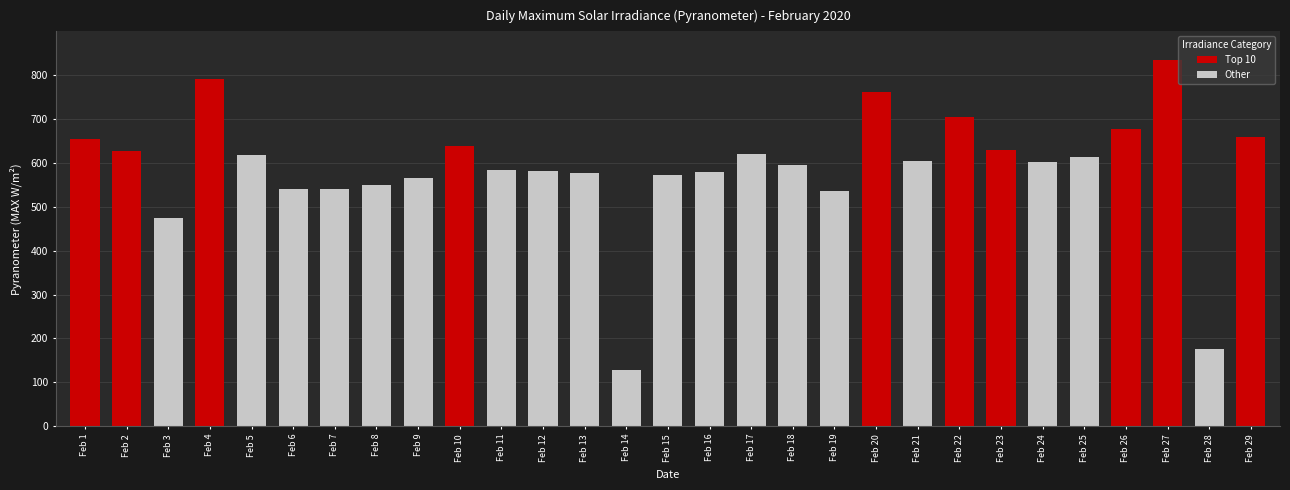

Between Feb 25 and Feb 8, which is larger?

Feb 25